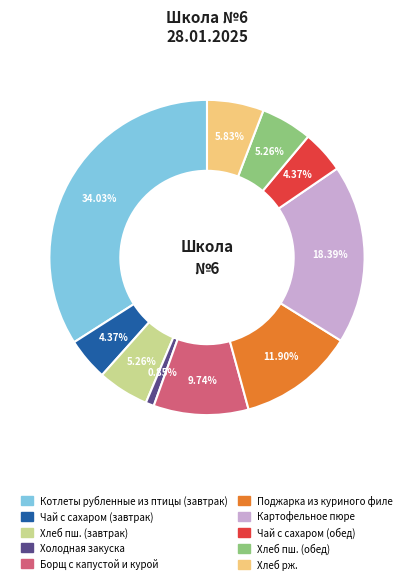

To the nearest percent, what is the difference between the largest and smallest slice percentages?

33%